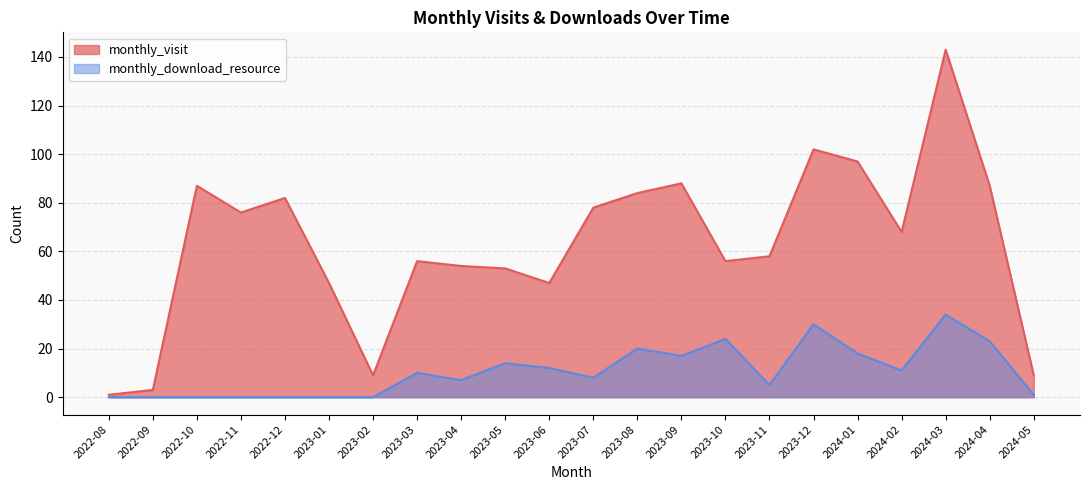

How many interior local valleys does the monthly_visit series have?

5